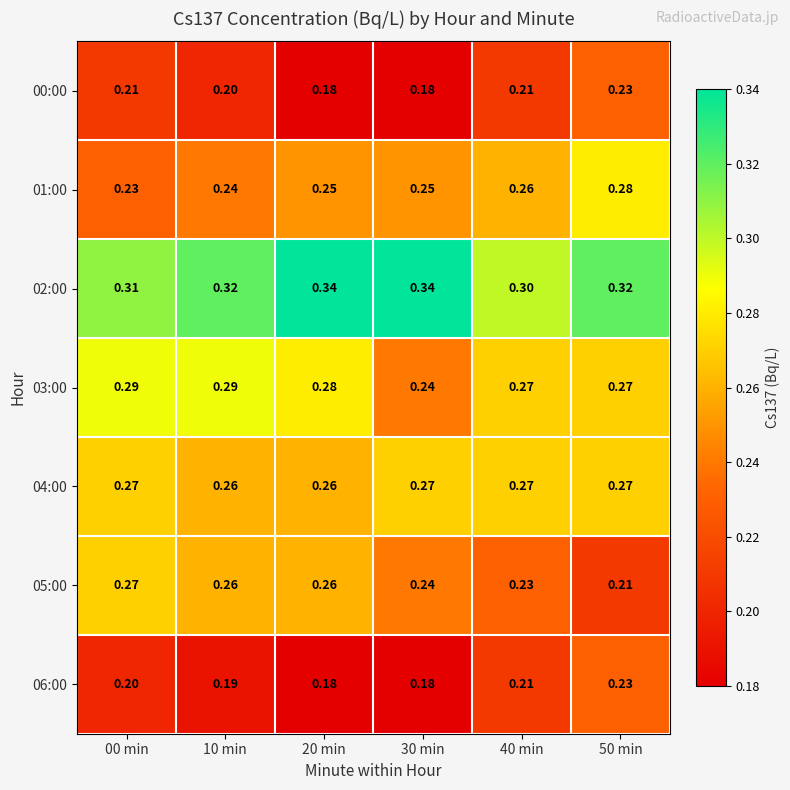

Is the value of 01:00 at 20 min greater than the value of 00:00 at 30 min?

Yes